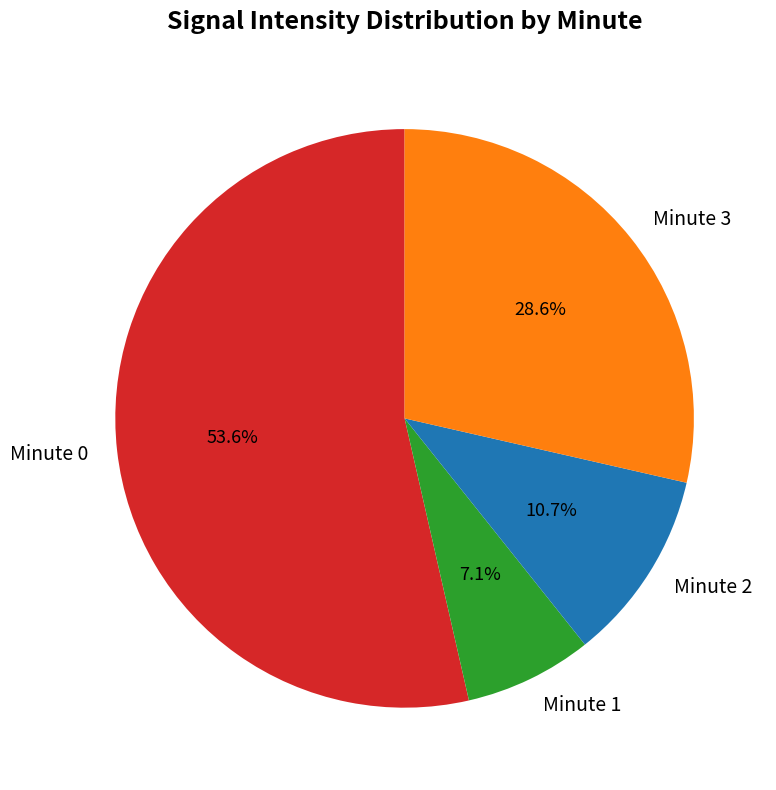

What percentage is the Minute 0 slice, to the nearest percent?

54%